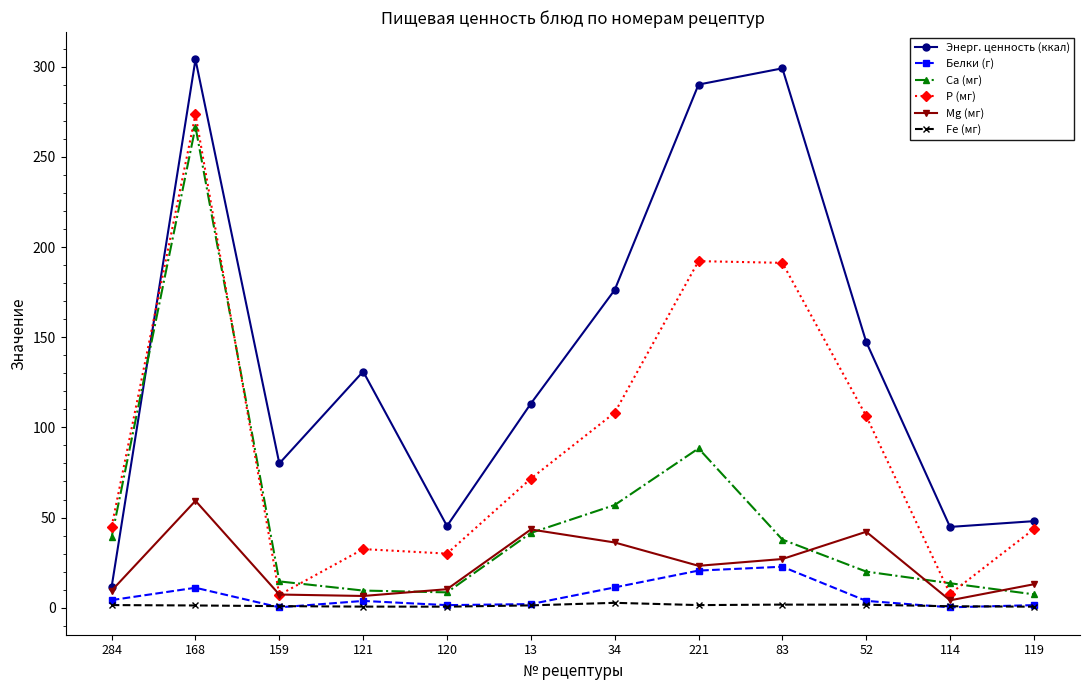

What is the sum of all Mg (мг) values?

281.8